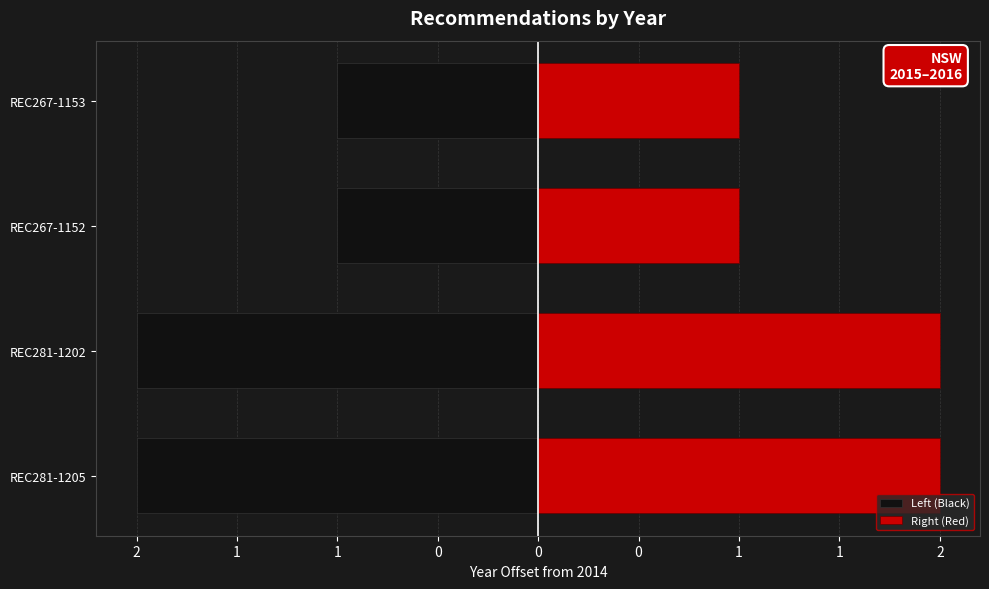

How many bars are there in total?

8